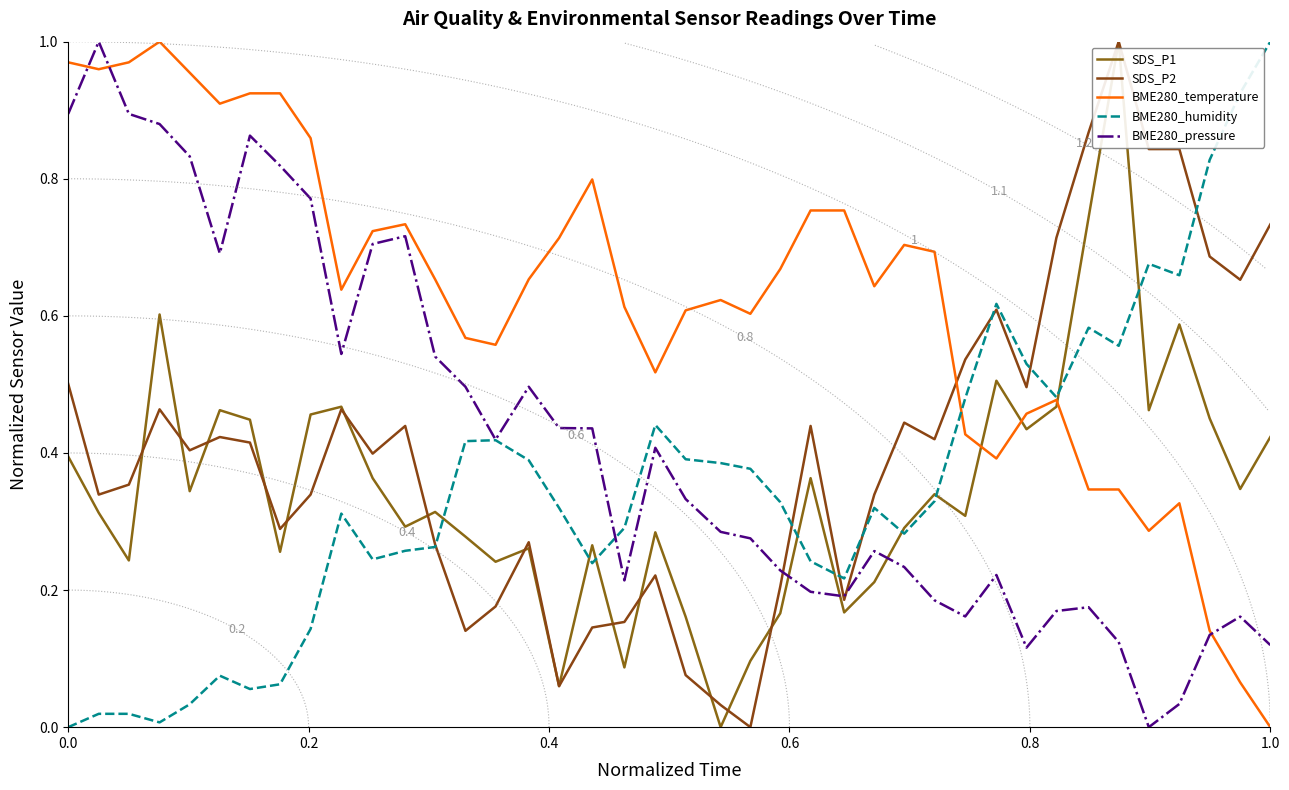

How many values in BME280_humidity are above zero?

39